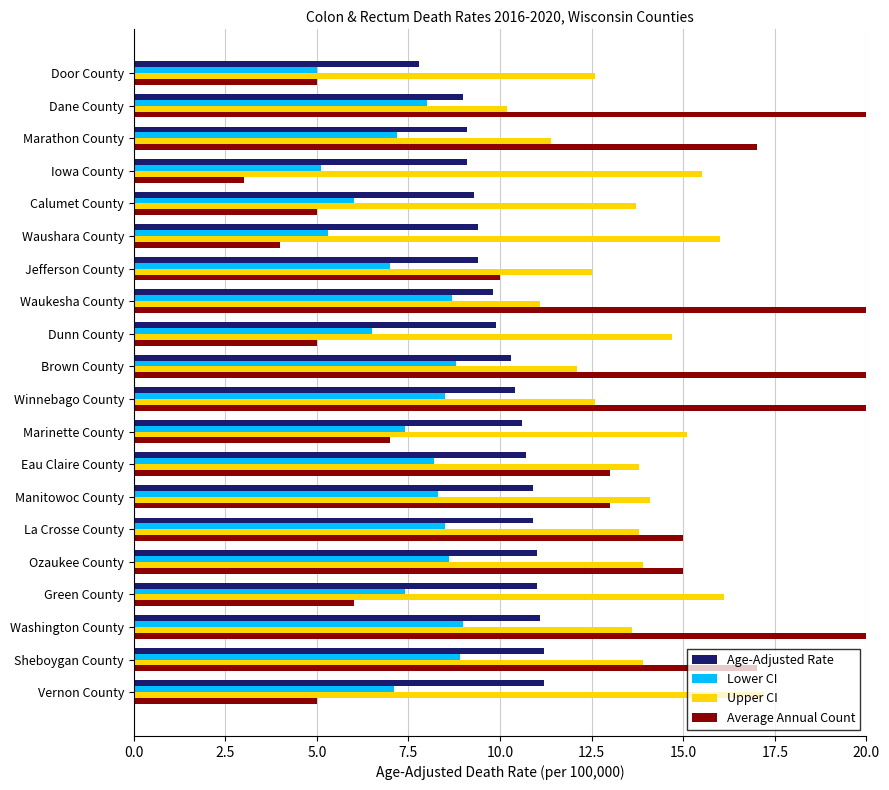

What is the value of the Average Annual Count bar at the 4th from the left?

3.0